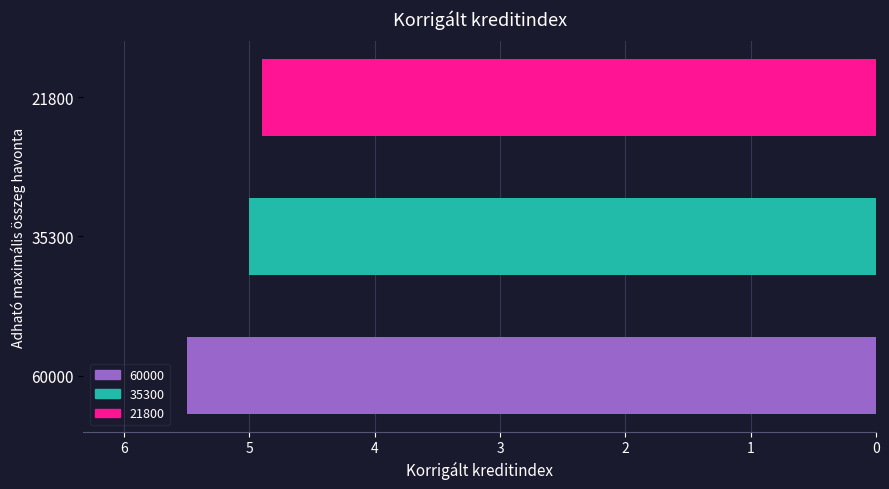

Reading bottom to top, what are all the values shown in this chart?

5.5	5.0	4.9